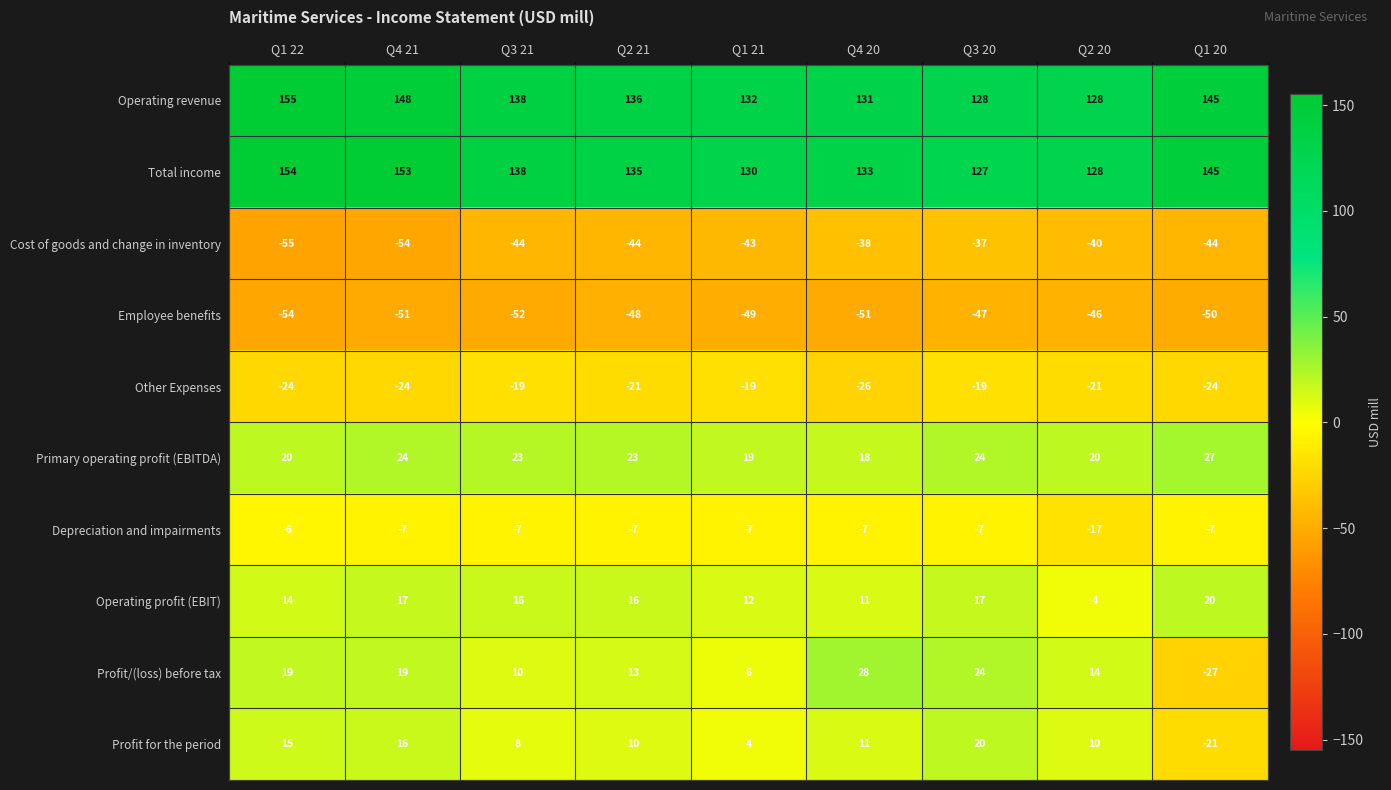

True or false: Primary operating profit (EBITDA) has a value of 20 at Q1 22.

True